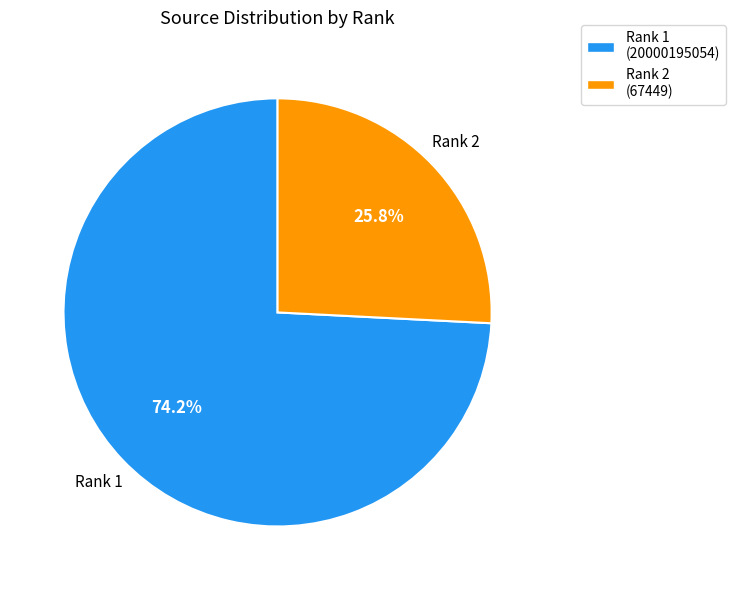

What is the total percentage of Rank 2 (67449) and Rank 1 (20000195054)?

100.0%